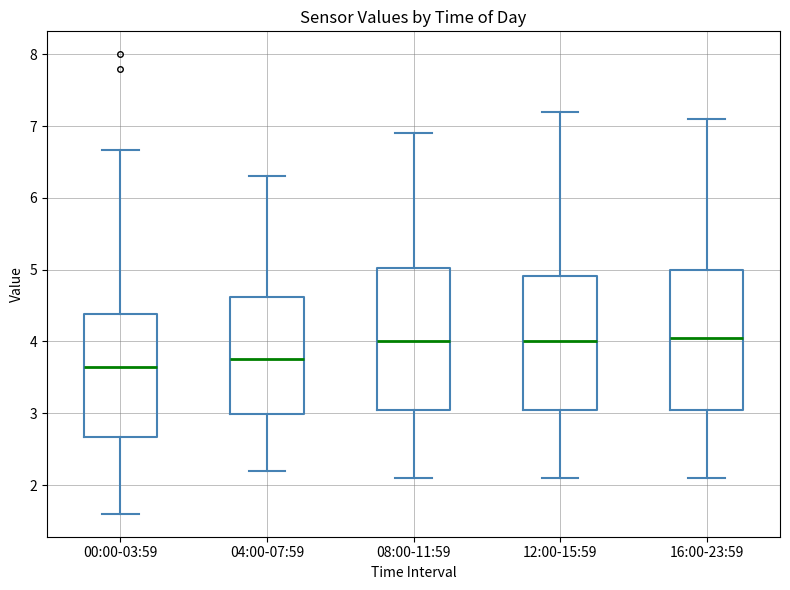

Reading left to right, transcribe this box plot: for each box, give where its median line is, the range the box spans, and where its two whiskers end, as read against the y-axis. The values are not printed on the chart, so give them approximately, as read against the axis.

00:00-03:59: median 3.7, box 2.7 to 4.4, whiskers 1.6 to 6.7
04:00-07:59: median 3.8, box 3.0 to 4.6, whiskers 2.2 to 6.3
08:00-11:59: median 4.0, box 3.1 to 5.0, whiskers 2.1 to 6.9
12:00-15:59: median 4.0, box 3.1 to 4.9, whiskers 2.1 to 7.2
16:00-23:59: median 4.1, box 3.1 to 5.0, whiskers 2.1 to 7.1